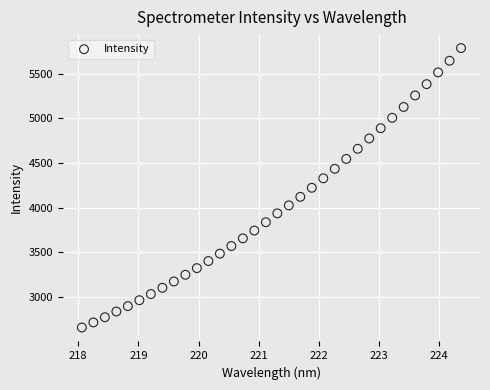

What is the range of Y values (max minus min)?

3130.7